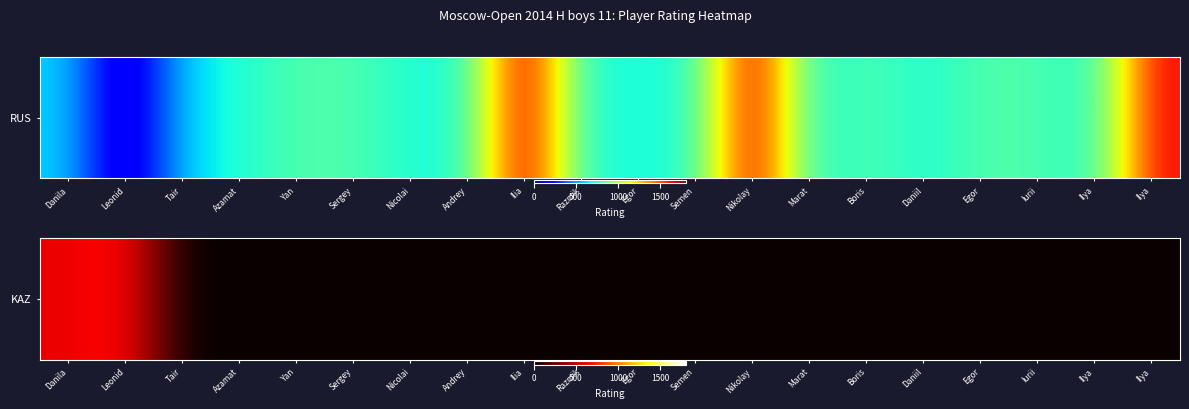

At which label is the value closest to 350?

Danila